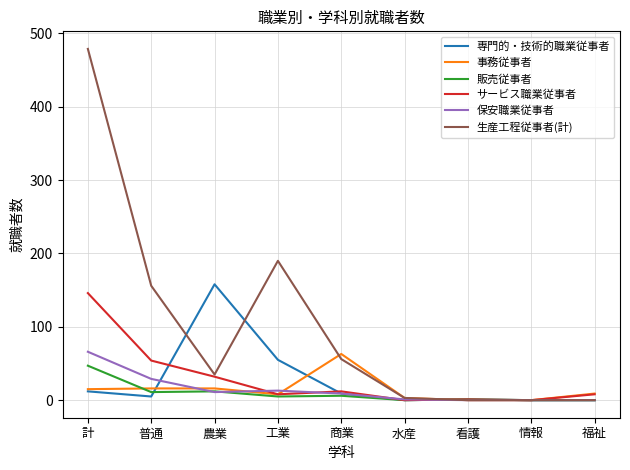

The value of 生産工程従事者(計) at 計 is 174. True or false?

False